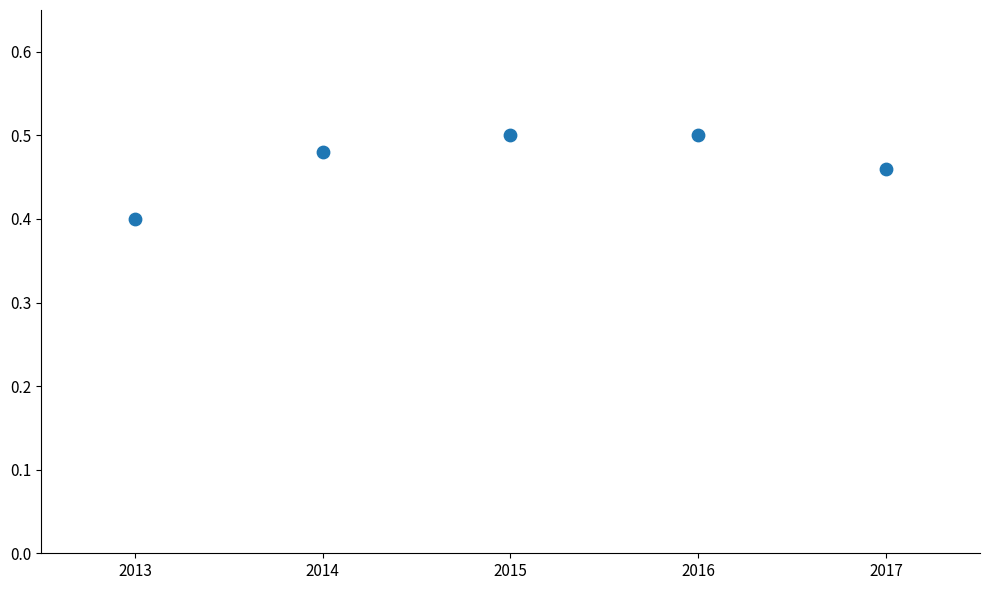

What Y value in the scatter plot is closest to 0?

0.4